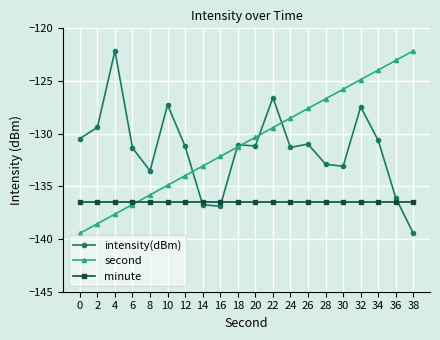

True or false: intensity(dBm) has more than 1 interior local peaks.

True